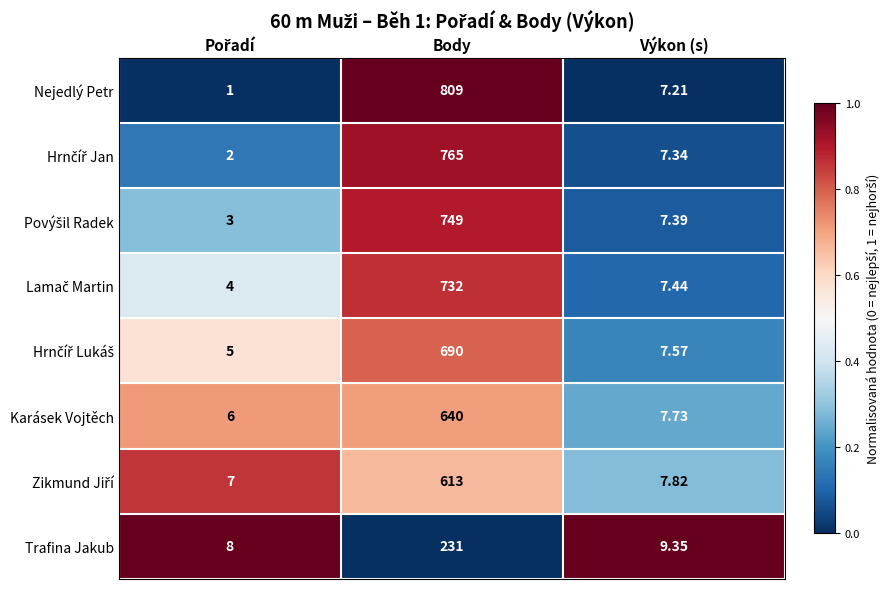

At which category is the sum across all series the highest?

Body